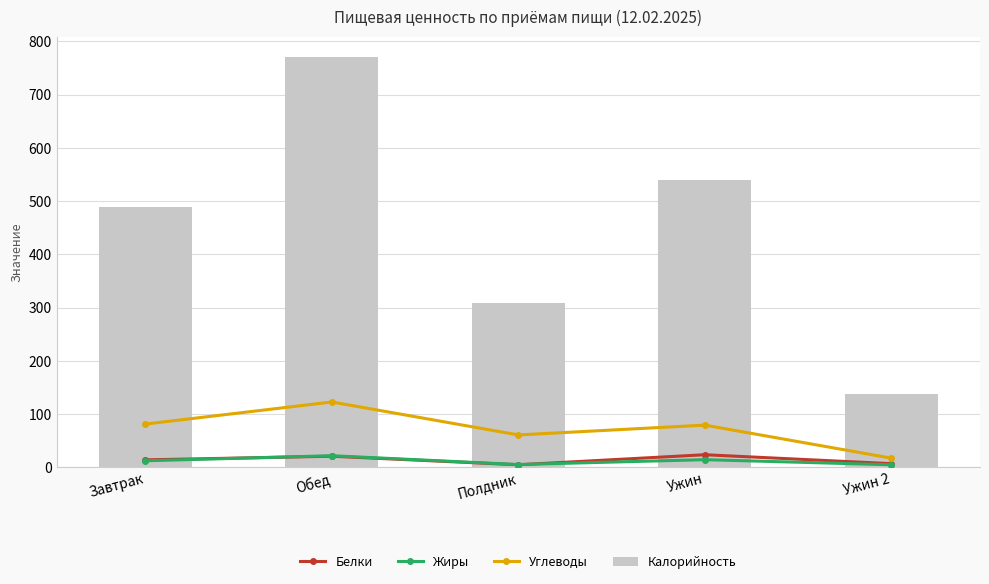

What is the label of the 1st bar from the left?

Завтрак